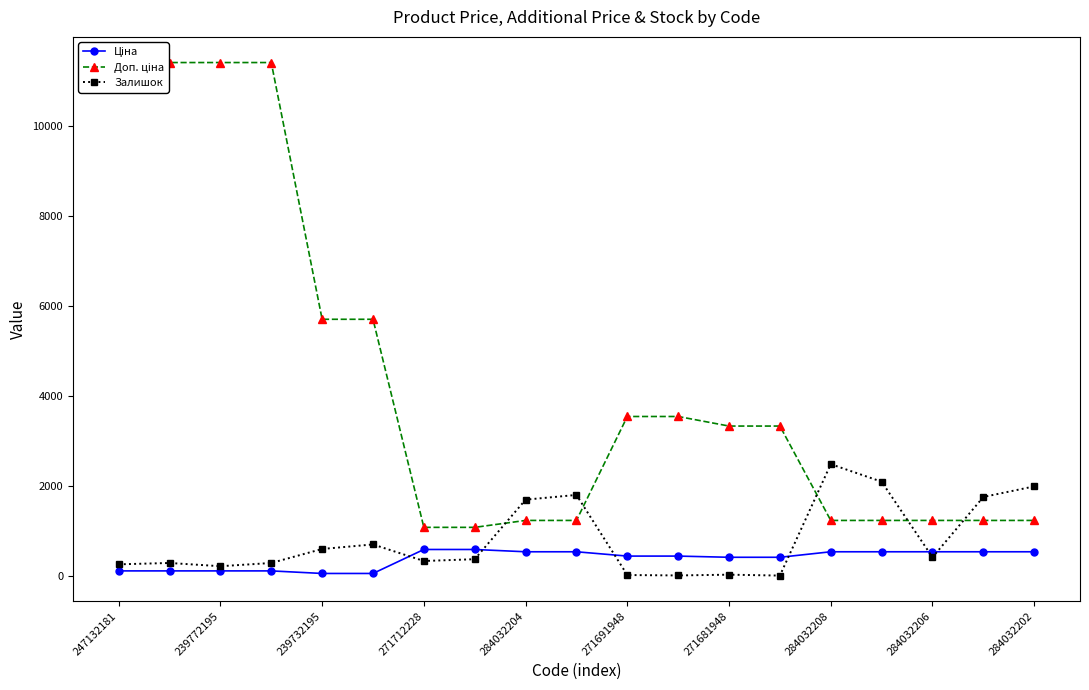

Reading left to right, list all the values displayed in this chart.

Ціна: 114.1	114.1	114.1	114.1	57.0	57.0	589.9	589.9	539.0	539.0	443.1	443.1	416.6	416.6	539.0	539.0	539.0	539.0	539.0
Доп. ціна: 11410.0	11410.0	11410.0	11410.0	5705.0	5705.0	1081.7	1081.7	1235.4	1235.4	3545.0	3545.0	3332.5	3332.5	1235.4	1235.4	1235.4	1235.4	1235.4
Залишок: 260.0	290.0	218.0	290.0	601.0	702.0	334.0	374.0	1697.0	1802.0	22.0	13.0	30.0	10.0	2486.0	2096.0	417.0	1757.0	1992.0